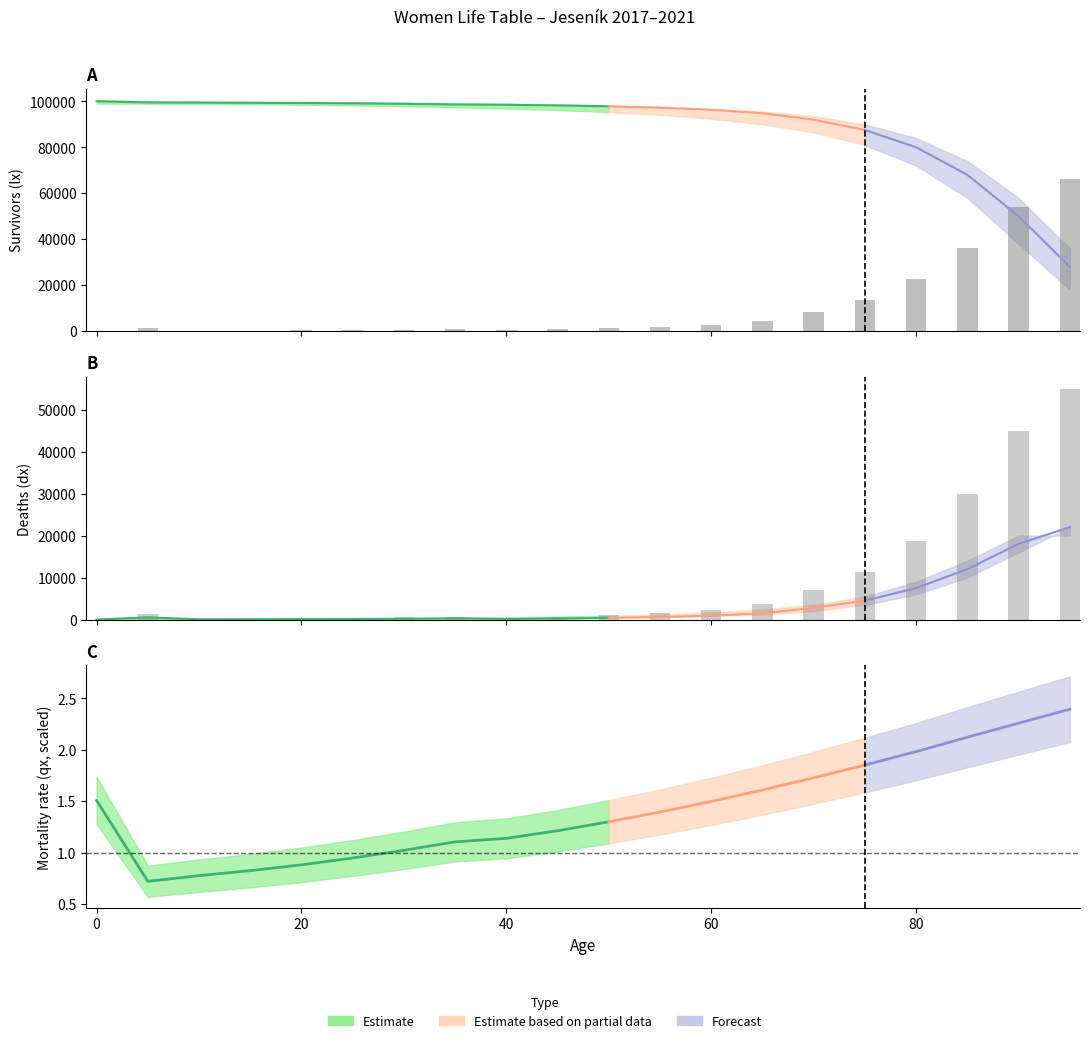

The value of lx at 40 is 147.6. True or false?

False